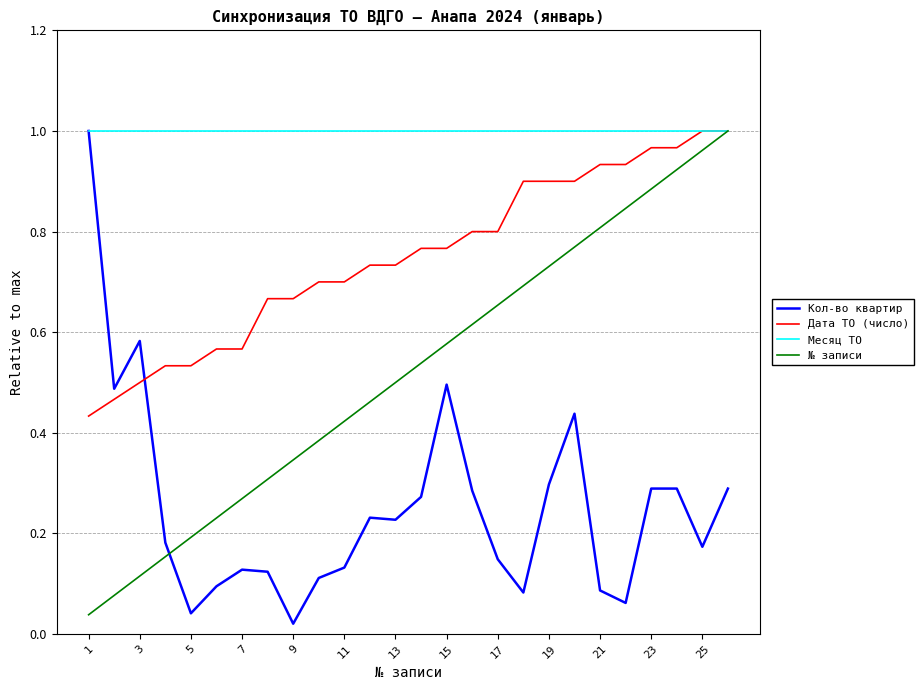

Which series has the largest total across all categories?

Месяц ТО